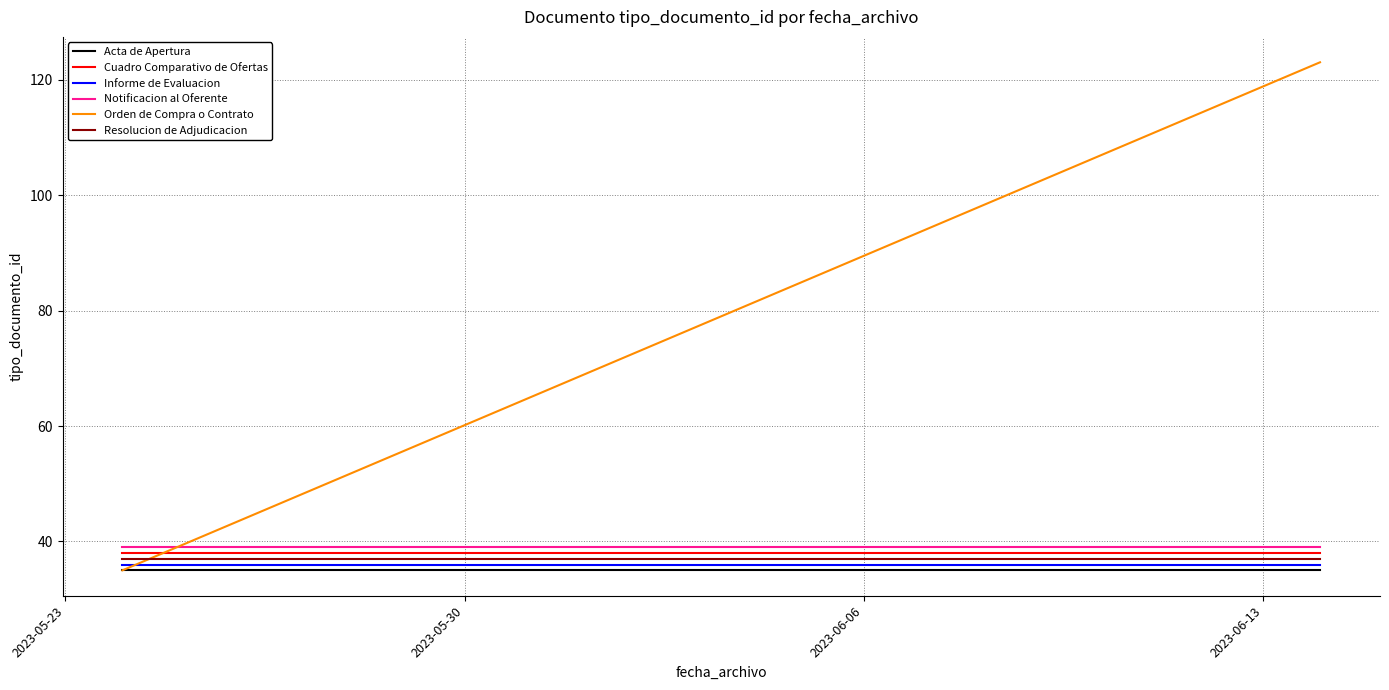

What is the value of the Informe de Evaluacion point at the 2nd from the left?

36